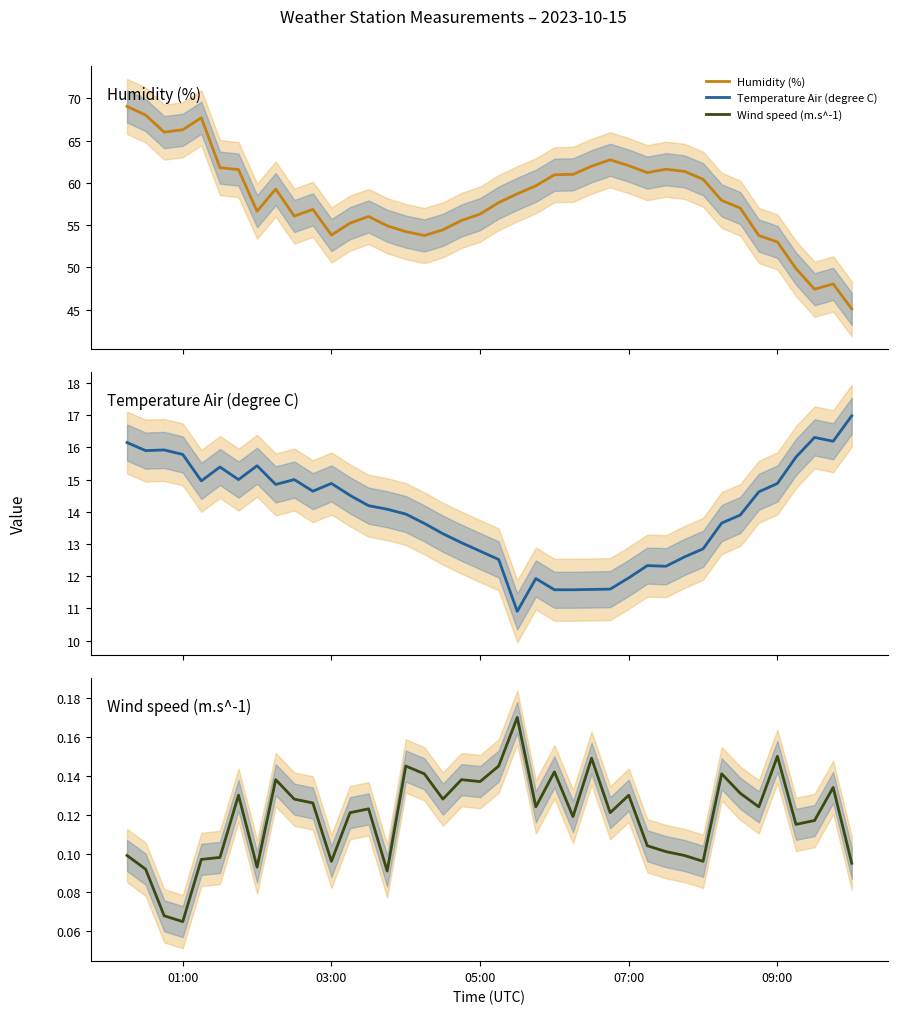

How many data points does each series have?

40